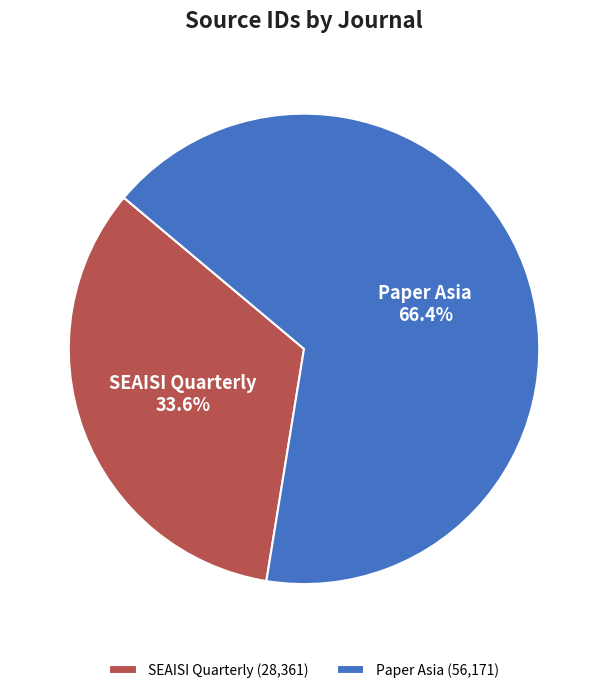

Which slice is the smallest?

SEAISI Quarterly